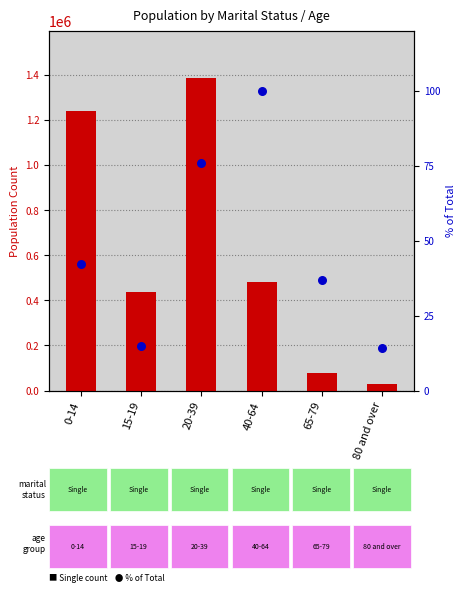

At which category is the sum across all series the highest?

20-39